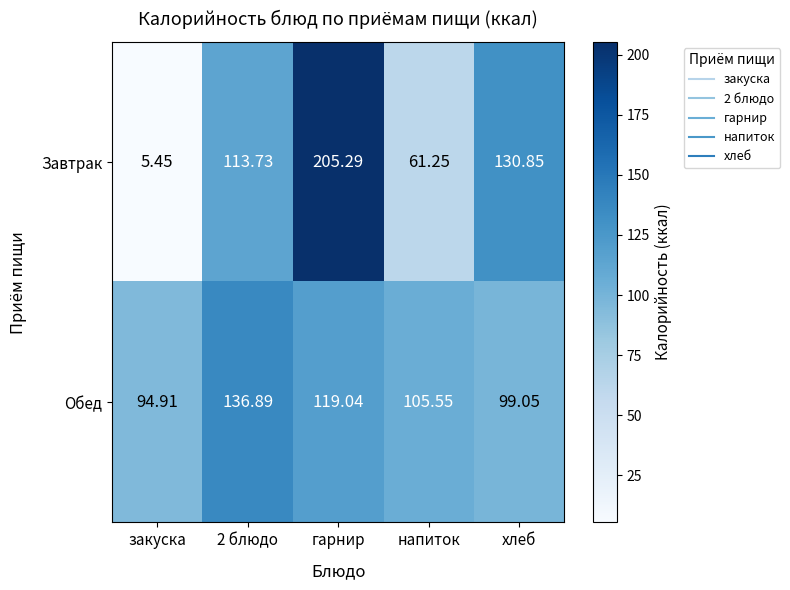

At which label is Обед closest to 115?

гарнир